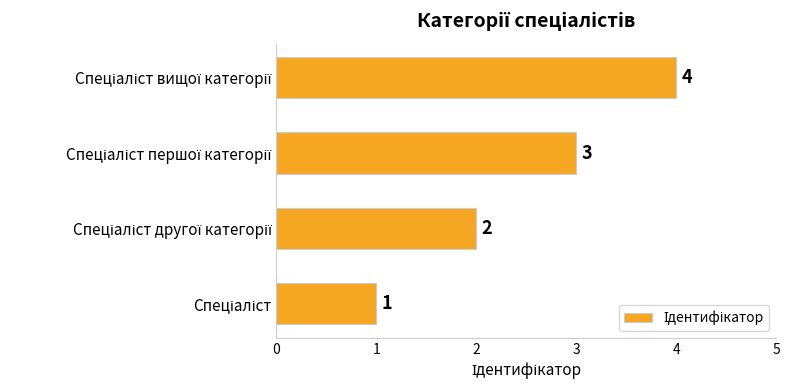

Does the chart contain any negative values?

No